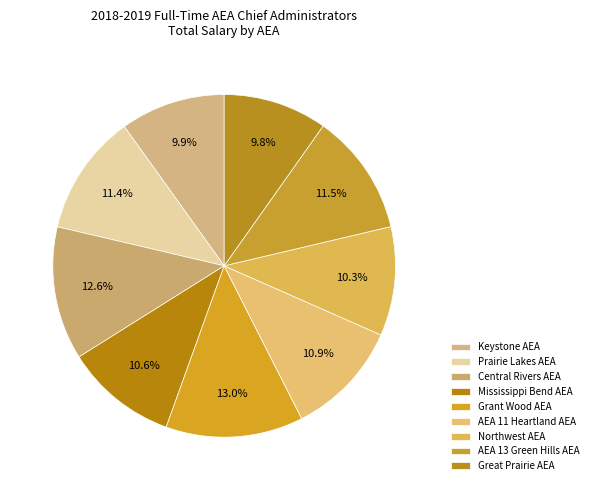

How many segments does this pie chart have?

9